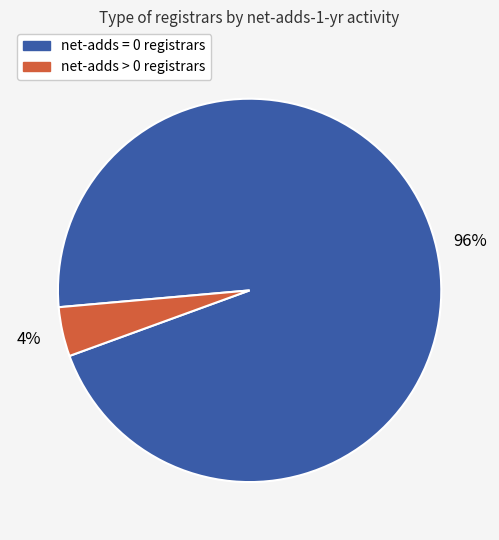

Is there any slice that represents more than half of the pie?

Yes